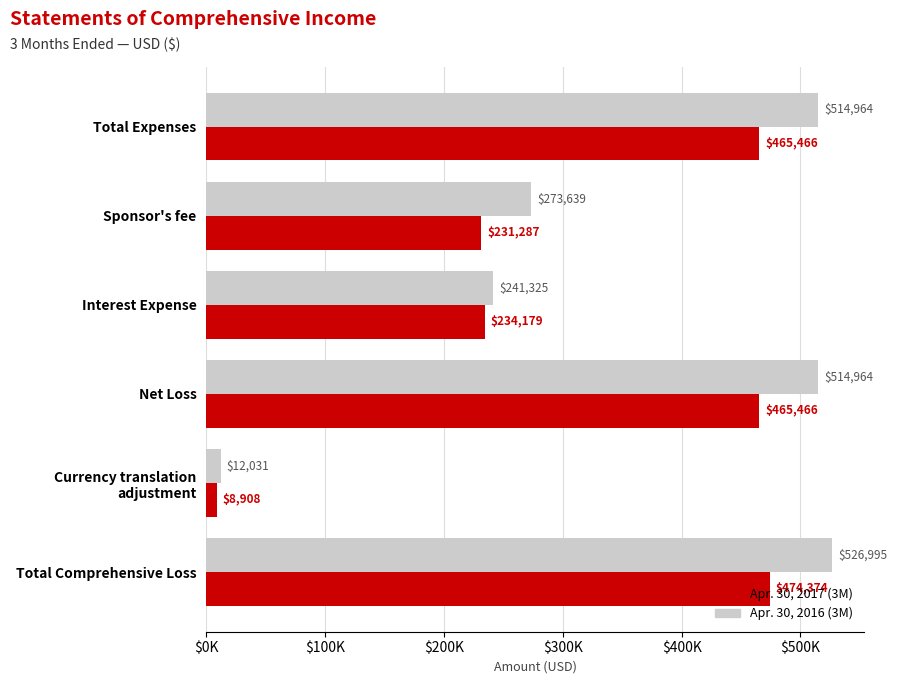

What are all the series names shown in the legend?

Apr. 30, 2017 (3M), Apr. 30, 2016 (3M)